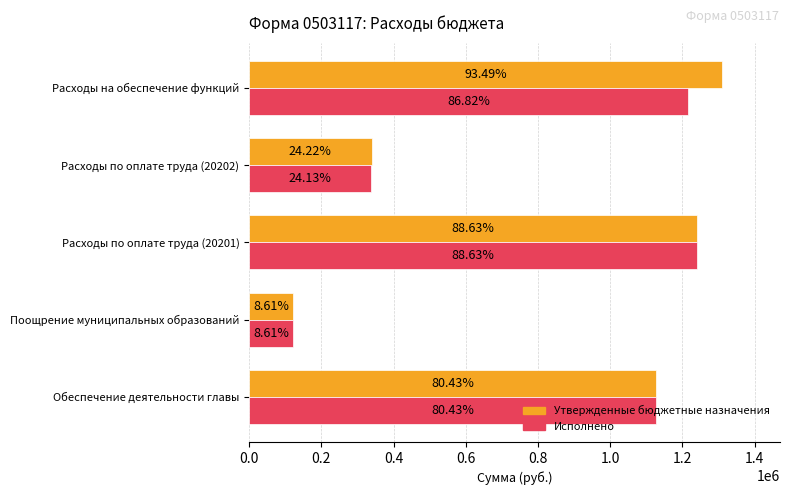

What are all the series names shown in the legend?

Утвержденные бюджетные назначения, Исполнено